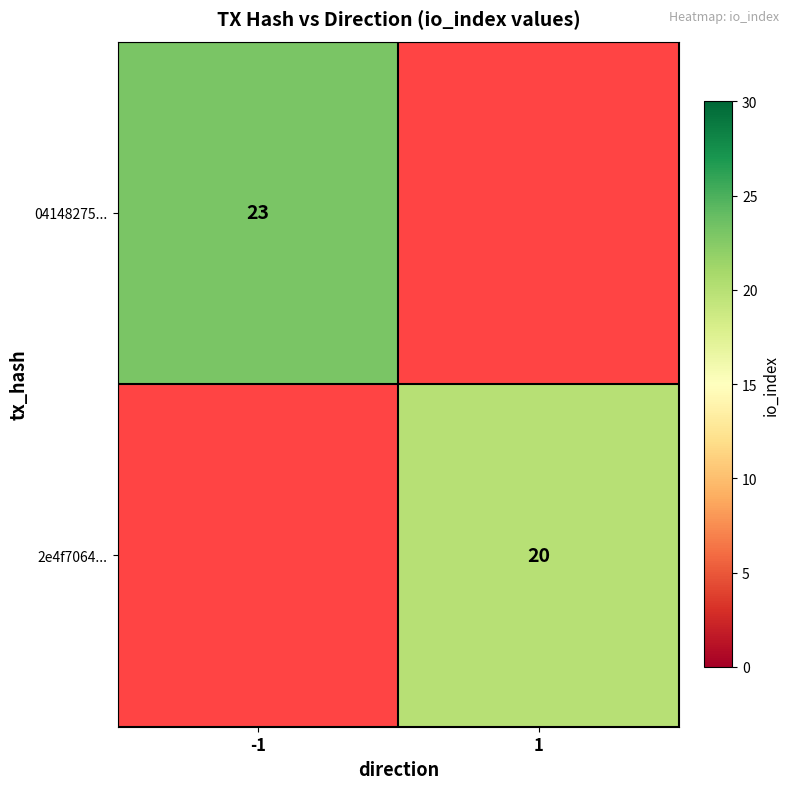

The value of 04148275... at -1 is 23. True or false?

True